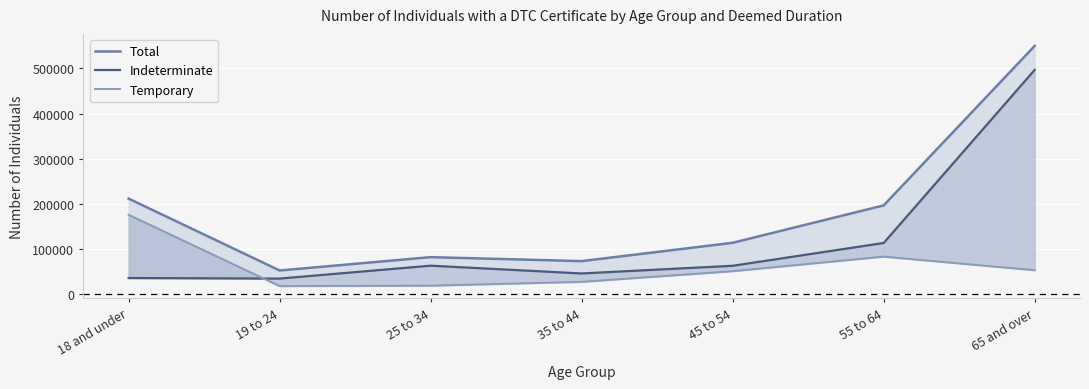

Reading right to left, transcribe all the data shown in this chart.

Total: 65 and over=549800	55 to 64=196630	45 to 54=113830	35 to 44=73220	25 to 34=82040	19 to 24=52460	18 and under=211600
Indeterminate: 65 and over=496700	55 to 64=113410	45 to 54=62910	35 to 44=45900	25 to 34=63150	19 to 24=34570	18 and under=35810
Temporary: 65 and over=53100	55 to 64=83220	45 to 54=50920	35 to 44=27320	25 to 34=18890	19 to 24=17890	18 and under=175790